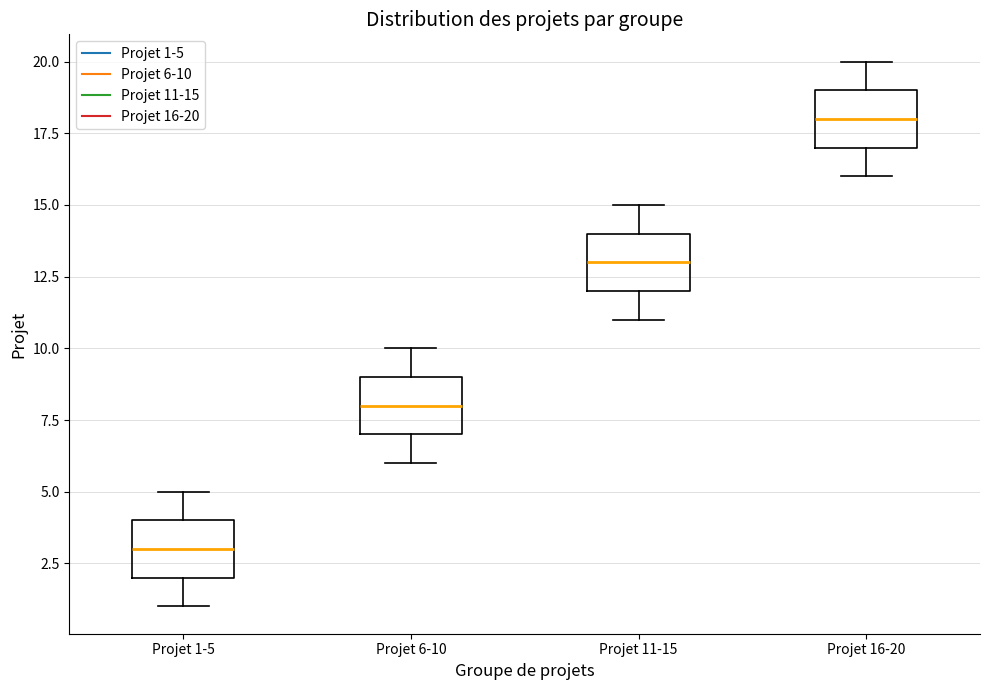

Which box's median line is the lowest?

Projet 1-5